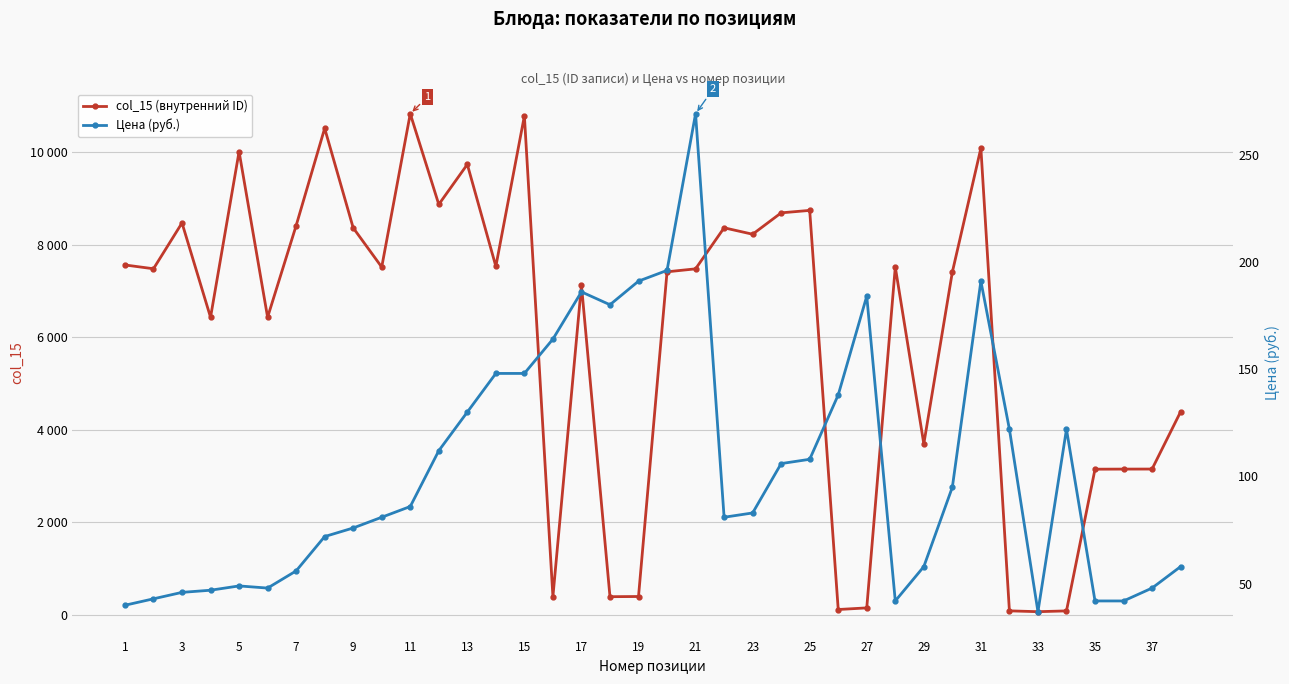

Is this an area chart (filled region under the line)?

No